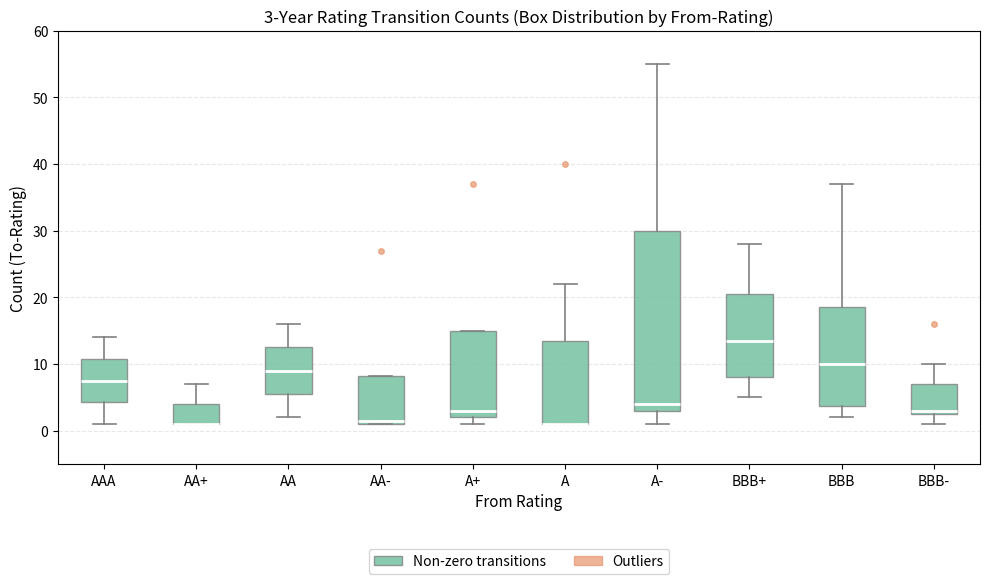

Comparing the boxes themselves (not the whiskers), which one is the tallest?

A-